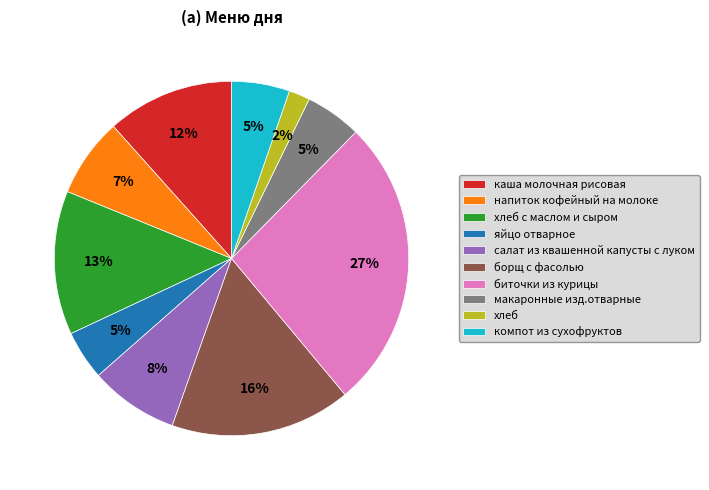

Combined, do хлеб and хлеб с маслом и сыром account for over 50%?

No